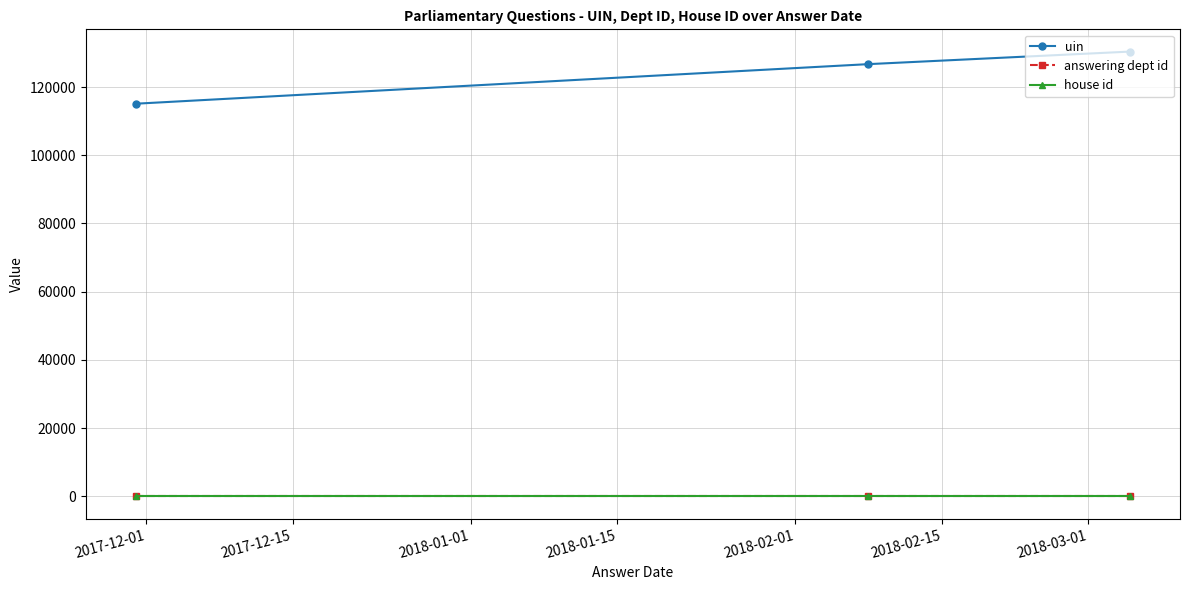

Which series has the largest range (max minus min)?

uin